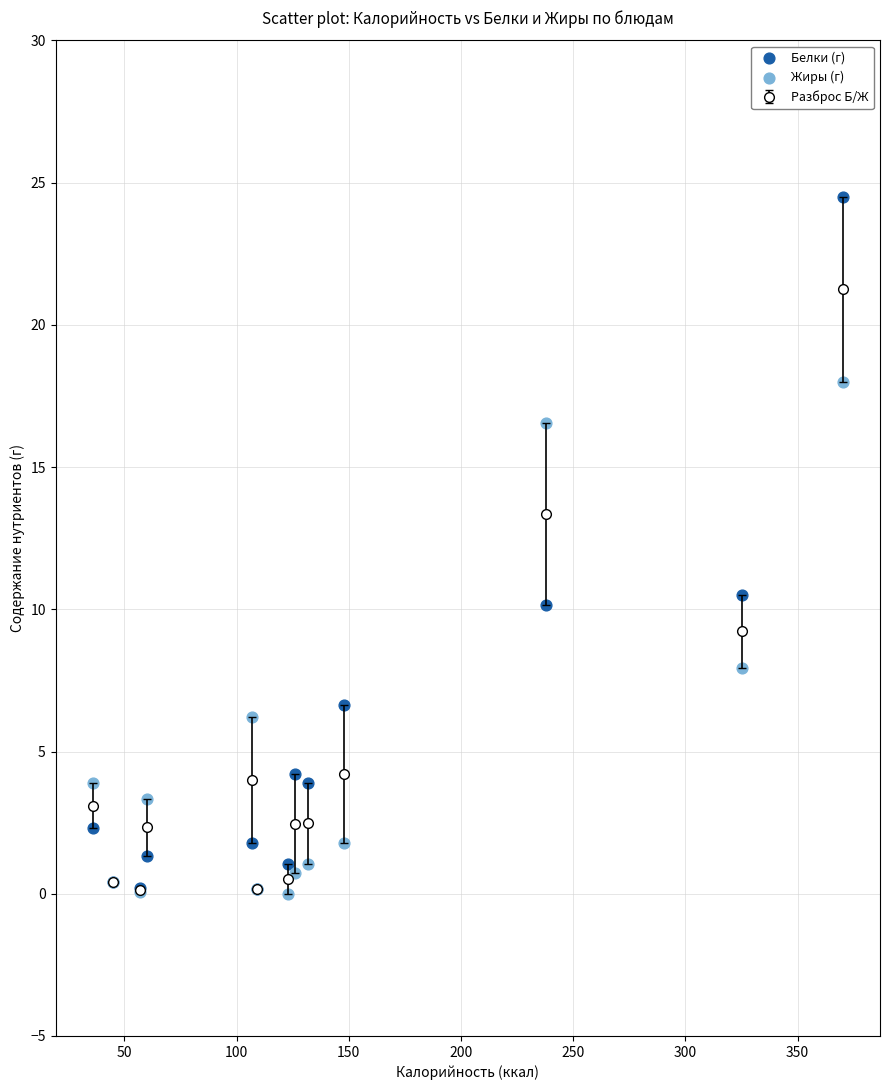

Which series has the largest Y range (max minus min)?

Белки (г)